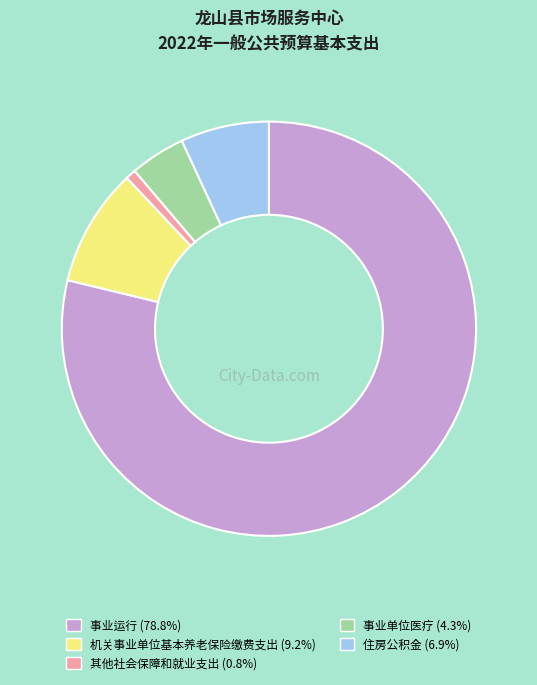

Rank the categories by value from highest to lowest.

事业运行, 机关事业单位基本养老保险缴费支出, 住房公积金, 事业单位医疗, 其他社会保障和就业支出